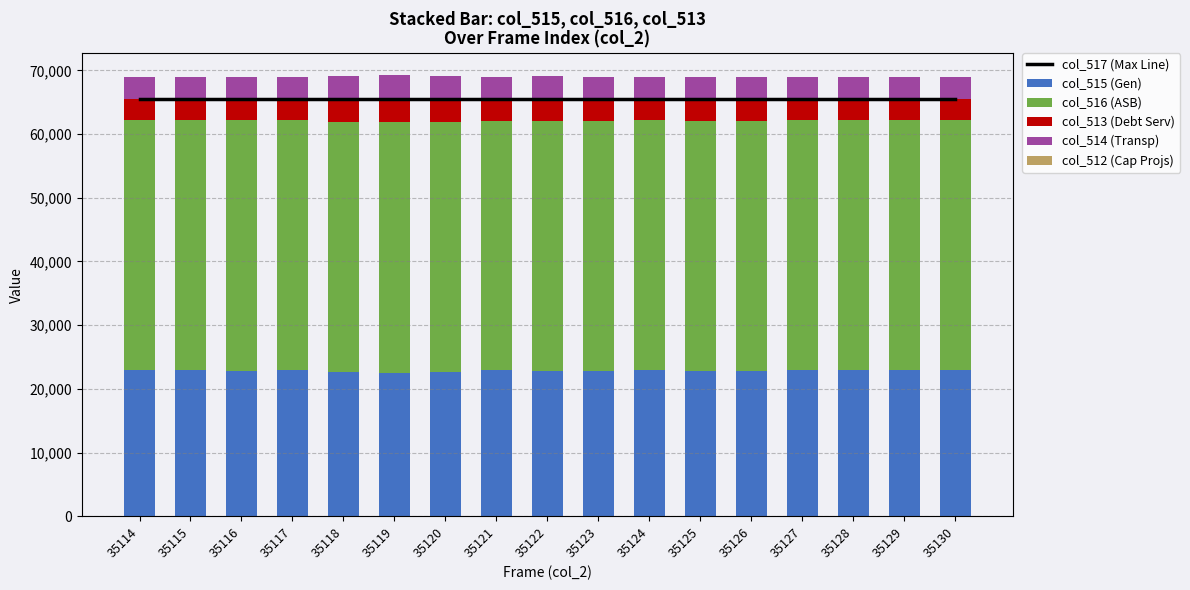

Reading left to right, extract all data points from this chart.

col_517 (Max Line): 35114=65535	35115=65535	35116=65535	35117=65535	35118=65535	35119=65535	35120=65535	35121=65535	35122=65535	35123=65535	35124=65535	35125=65535	35126=65535	35127=65535	35128=65535	35129=65535	35130=65535
col_515 (Gen): 35114=22904	35115=22921	35116=22855	35117=22903	35118=22653	35119=22559	35120=22660	35121=22903	35122=22831	35123=22780	35124=22932	35125=22802	35126=22772	35127=22920	35128=22915	35129=22925	35130=22926
col_516 (ASB): 35114=39283	35115=39223	35116=39314	35117=39228	35118=39274	35119=39283	35120=39277	35121=39180	35122=39181	35123=39305	35124=39256	35125=39308	35126=39284	35127=39205	35128=39235	35129=39233	35130=39212
col_513 (Debt Serv): 35114=3348	35115=3391	35116=3366	35117=3404	35118=3608	35119=3693	35120=3598	35121=3452	35122=3523	35123=3450	35124=3347	35125=3425	35126=3479	35127=3410	35128=3385	35129=3377	35130=3397
col_514 (Transp): 35114=3348	35115=3390	35116=3365	35117=3403	35118=3608	35119=3692	35120=3598	35121=3451	35122=3523	35123=3450	35124=3345	35125=3425	35126=3479	35127=3410	35128=3385	35129=3377	35130=3397
col_512 (Cap Projs): 35114=0	35115=1	35116=1	35117=1	35118=0	35119=1	35120=0	35121=1	35122=0	35123=0	35124=2	35125=0	35126=0	35127=0	35128=0	35129=0	35130=0